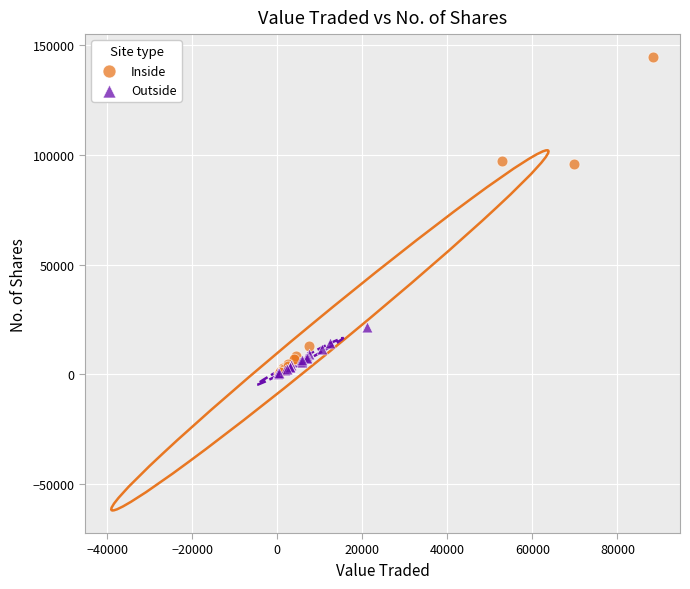

Which series reaches the maximum Y coordinate?

Inside